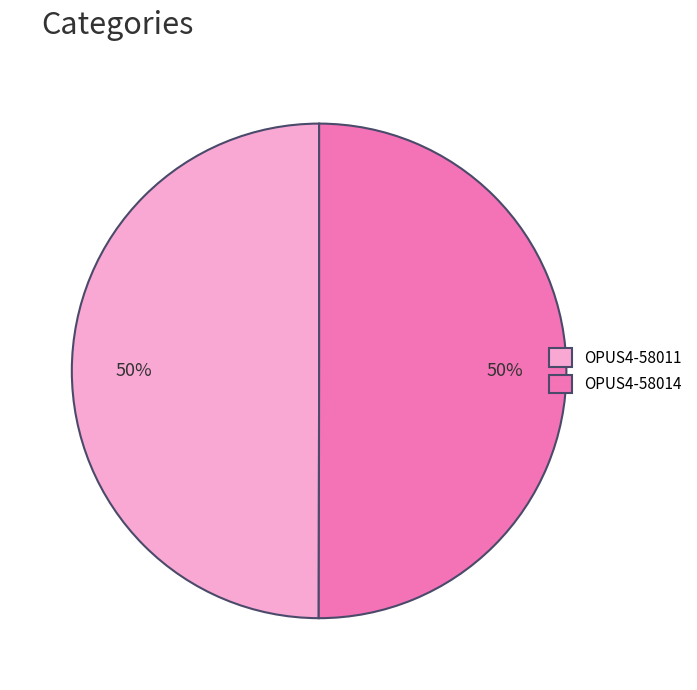

True or false: OPUS4-58011 accounts for 50% of the total.

True